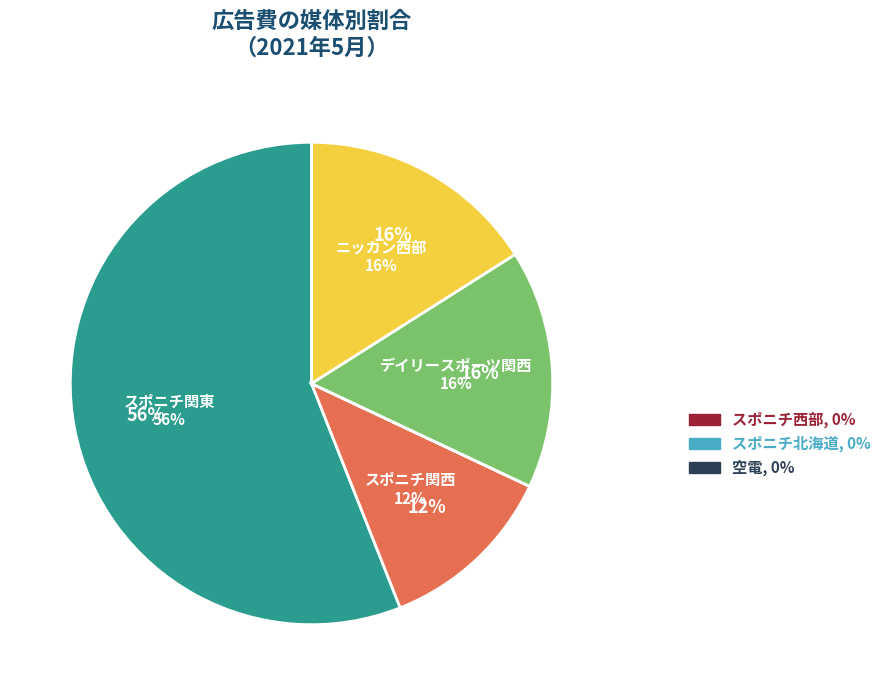

Do スポニチ北海道 and スポニチ西部 together represent more than half of the pie?

No